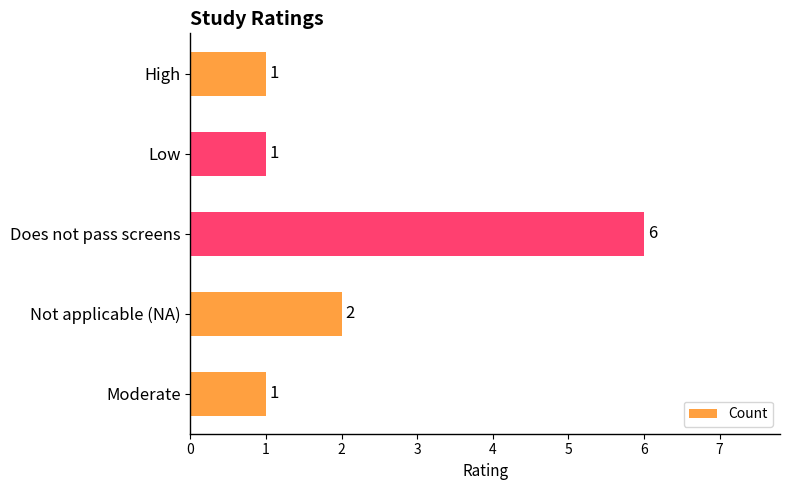

What is the sum of all values?

11